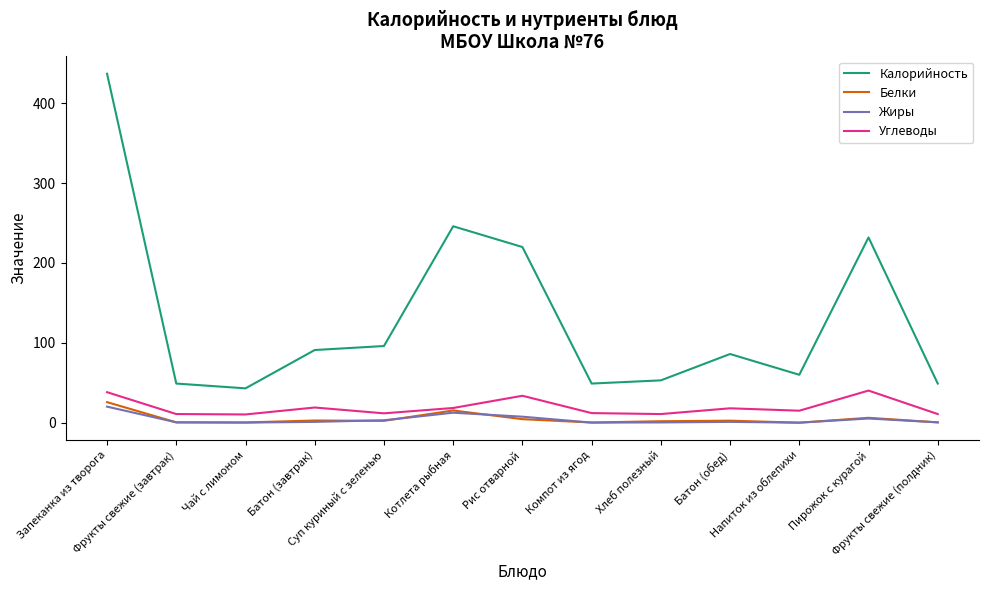

Is it true that Белки equals 15.3 at Котлета рыбная?

True